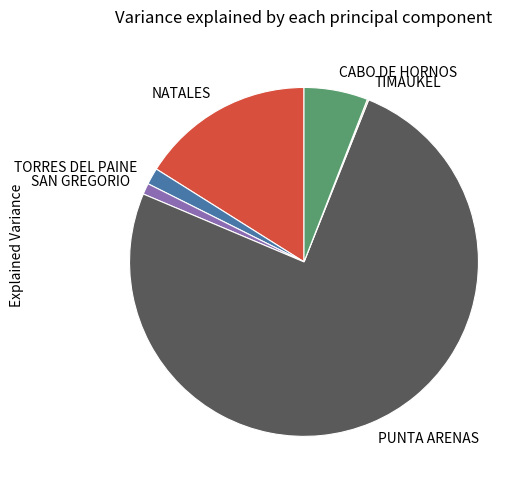

Between NATALES and CABO DE HORNOS, which is larger?

NATALES